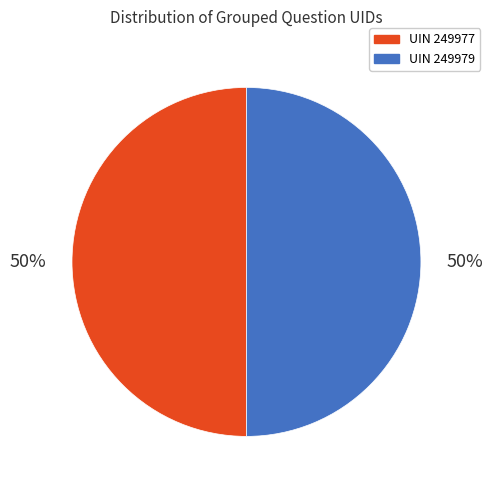

To the nearest percent, what is the average slice percentage?

50%